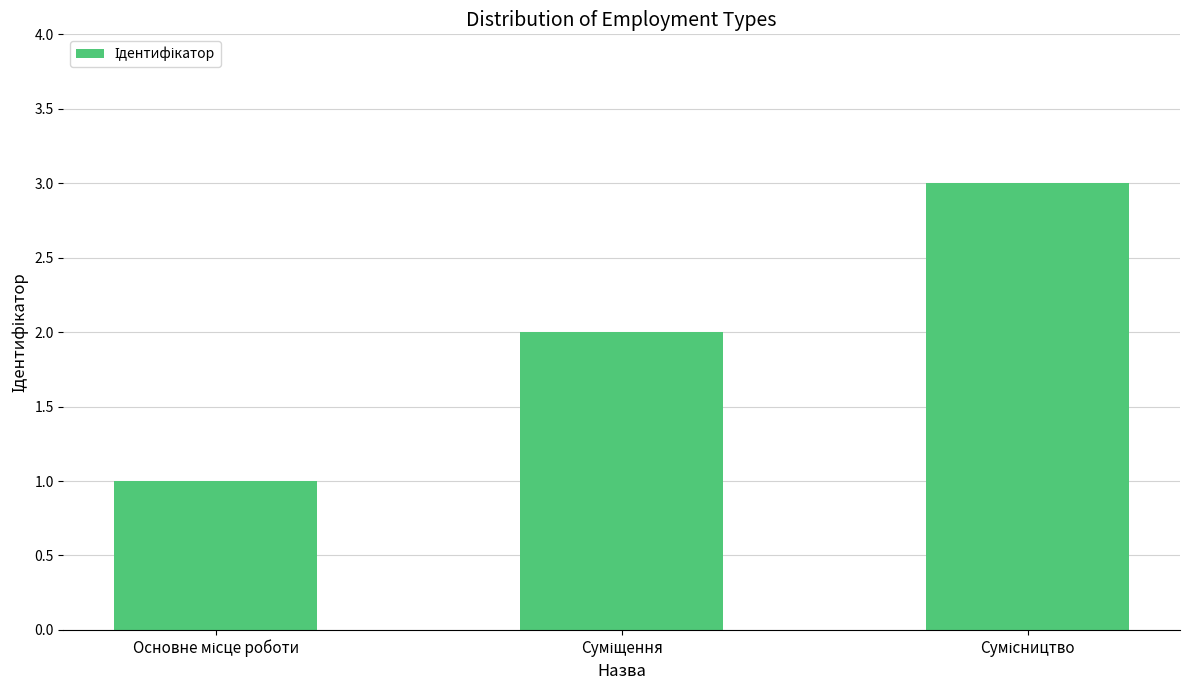

What is the sum of all values?

6